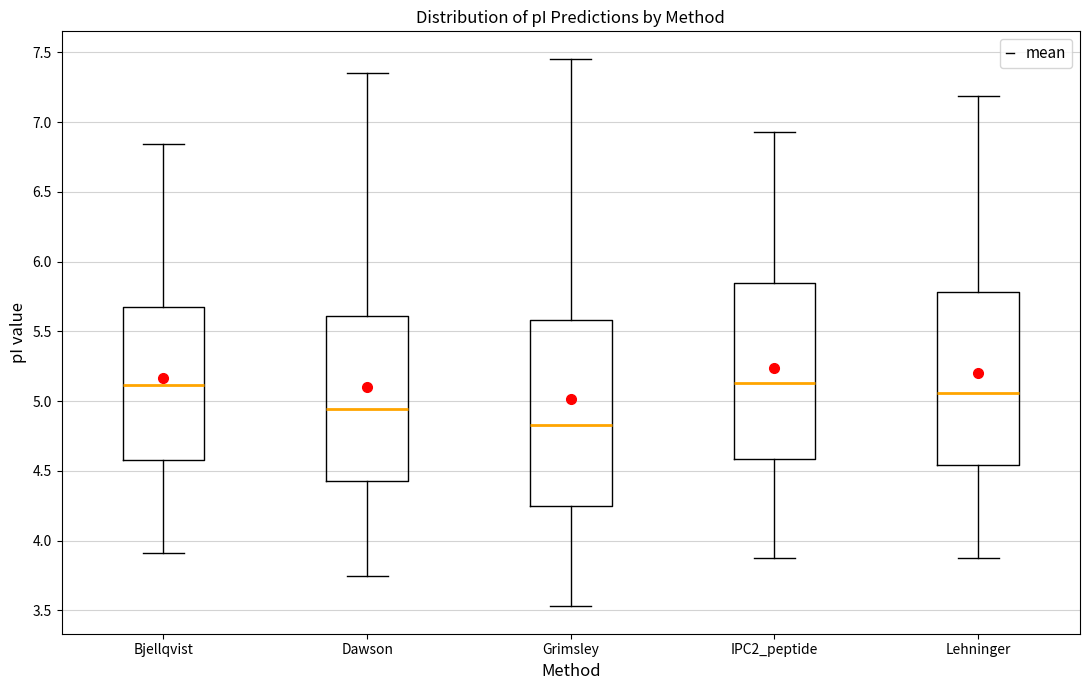

Reading left to right, transcribe this box plot: for each box, give where its median line is, the range the box spans, and where its two whiskers end, as read against the y-axis. The values are not printed on the chart, so give them approximately, as read against the axis.

Bjellqvist: median 5.10, box 4.60 to 5.70, whiskers 3.90 to 6.85
Dawson: median 4.95, box 4.45 to 5.60, whiskers 3.75 to 7.35
Grimsley: median 4.85, box 4.25 to 5.60, whiskers 3.55 to 7.45
IPC2_peptide: median 5.15, box 4.60 to 5.85, whiskers 3.85 to 6.95
Lehninger: median 5.05, box 4.55 to 5.80, whiskers 3.85 to 7.20